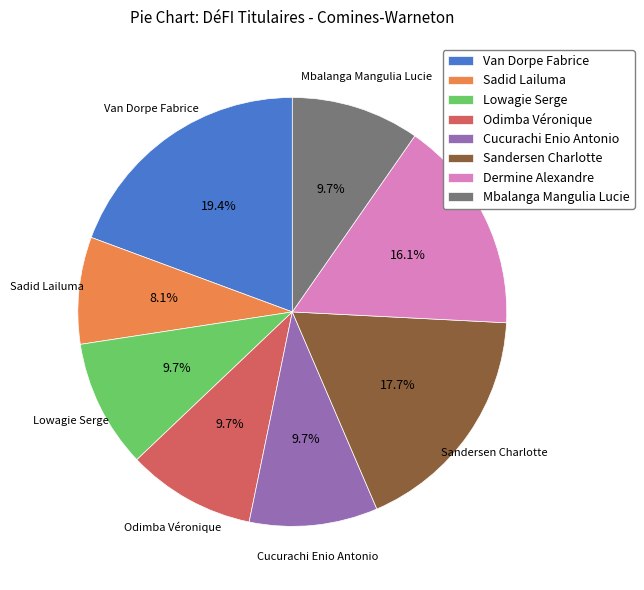

Is Odimba Véronique the majority of the pie?

No